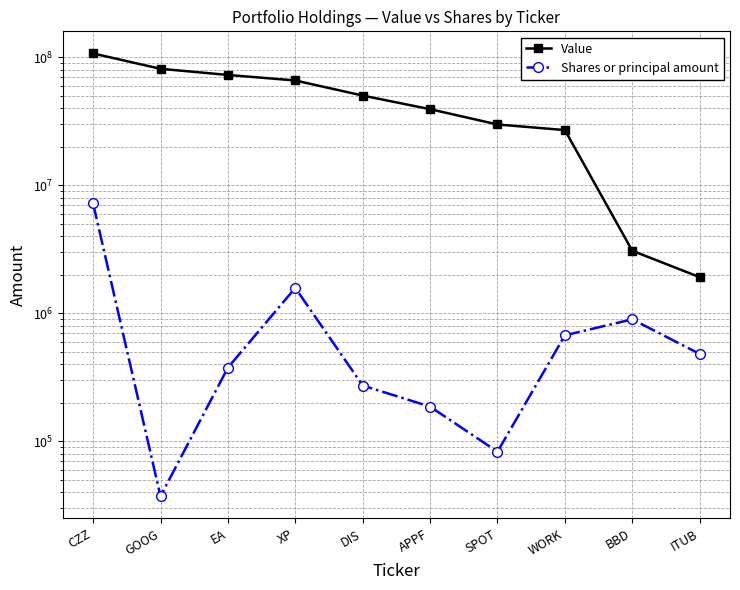

Does the chart have visible grid lines?

Yes